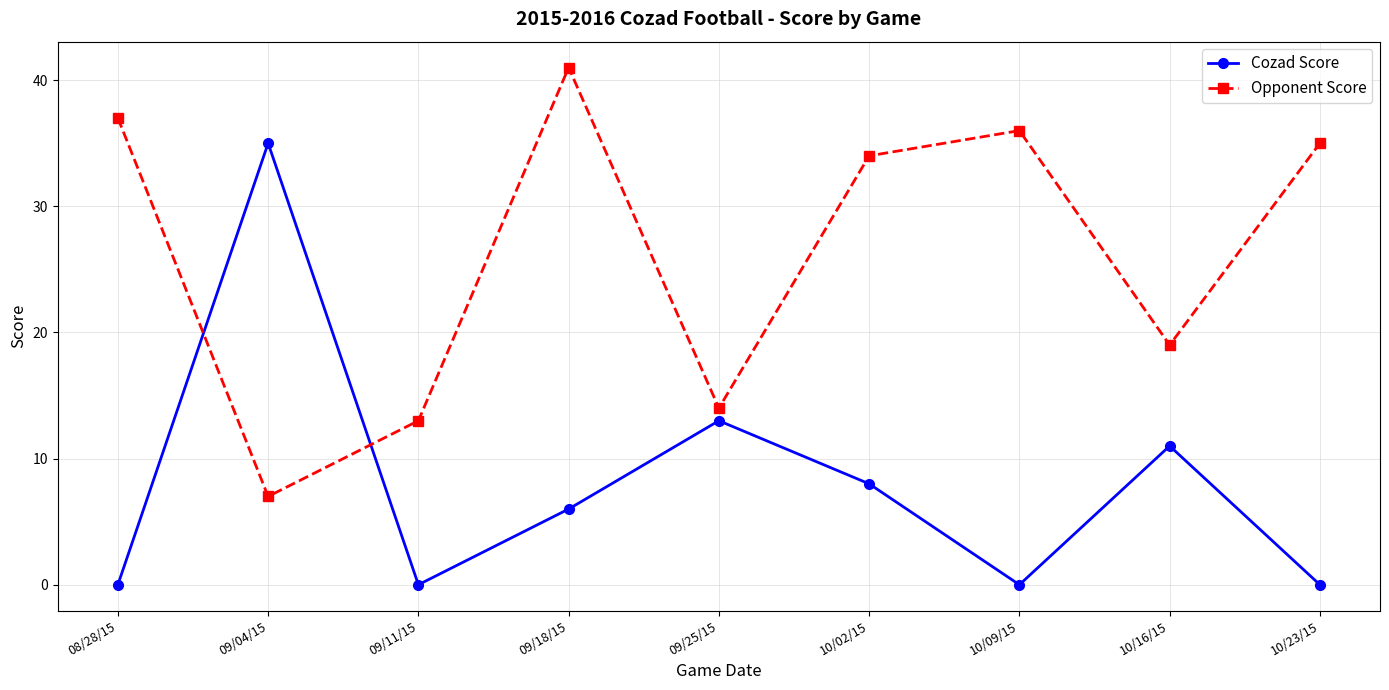

True or false: Opponent Score and Cozad Score intersect in this chart.

True